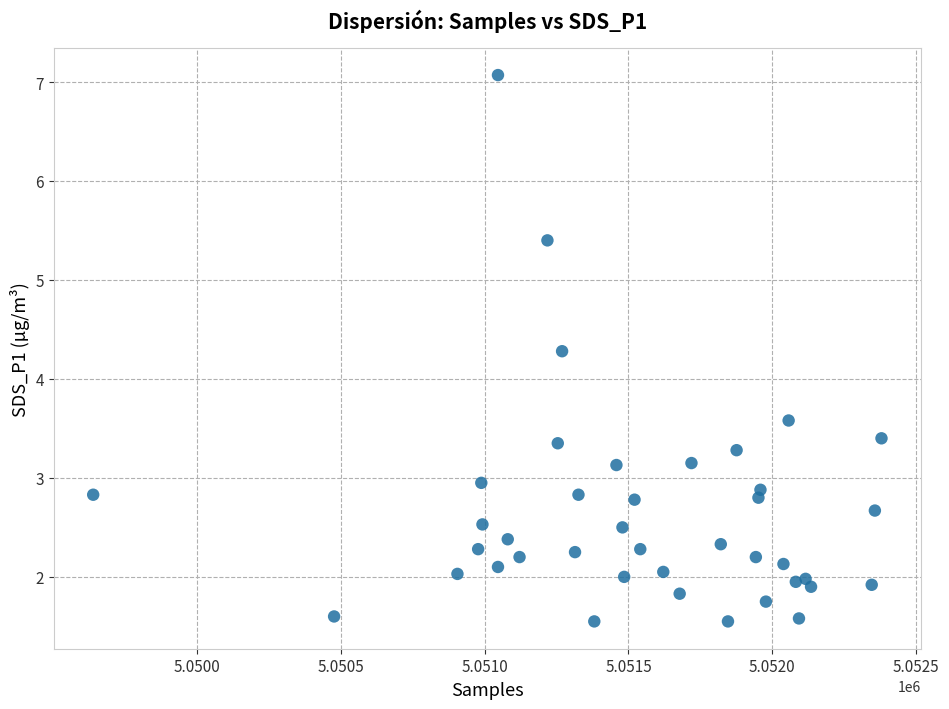

What is the range of Y values (max minus min)?

5.5